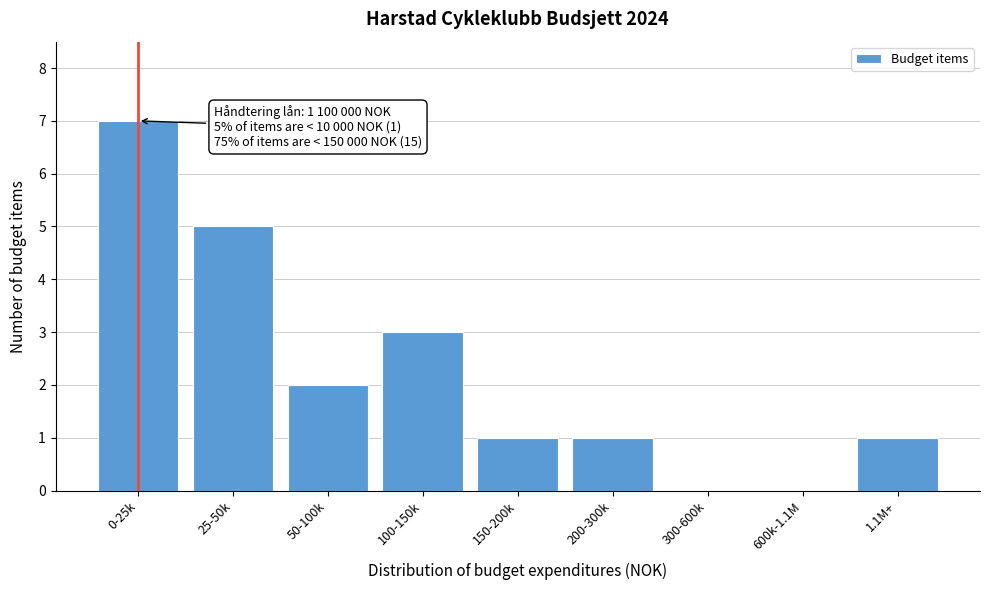

Reading right to left, what are all the values shown in this chart?

1.1M+=1	600k-1.1M=0	300-600k=0	200-300k=1	150-200k=1	100-150k=3	50-100k=2	25-50k=5	0-25k=7